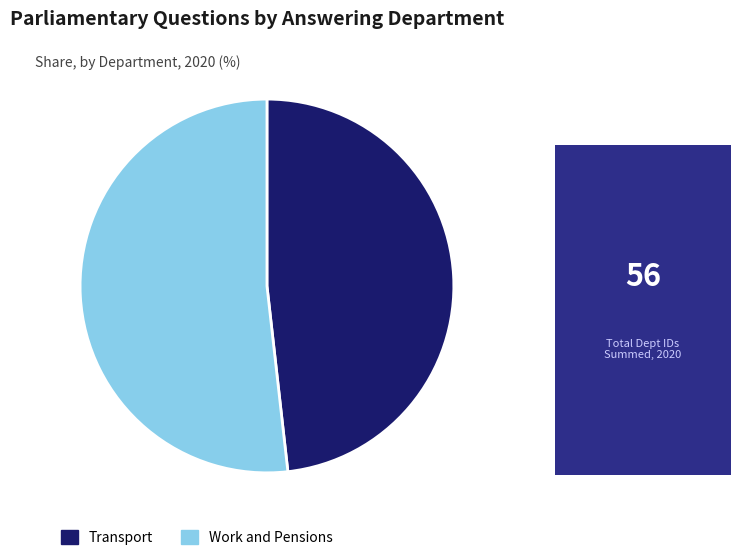

What is the ratio of the value at Transport to the value at Work and Pensions?

0.9